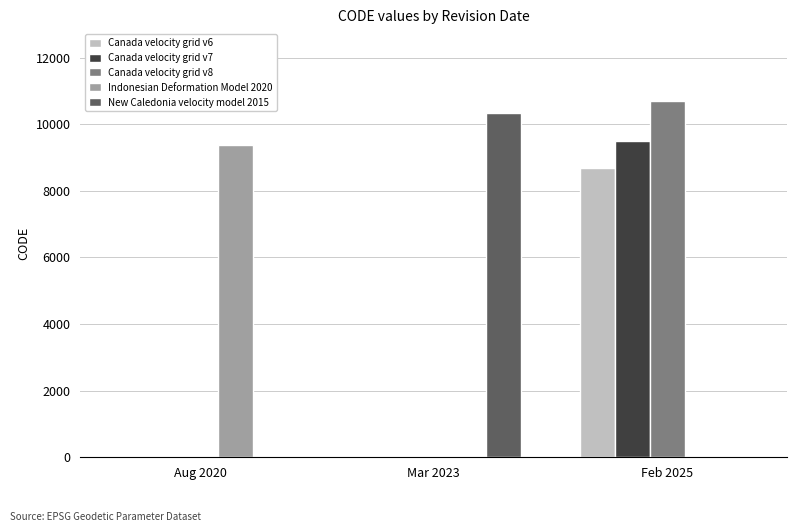

Is it true that Canada velocity grid v8 equals 0 at Mar 2023?

True